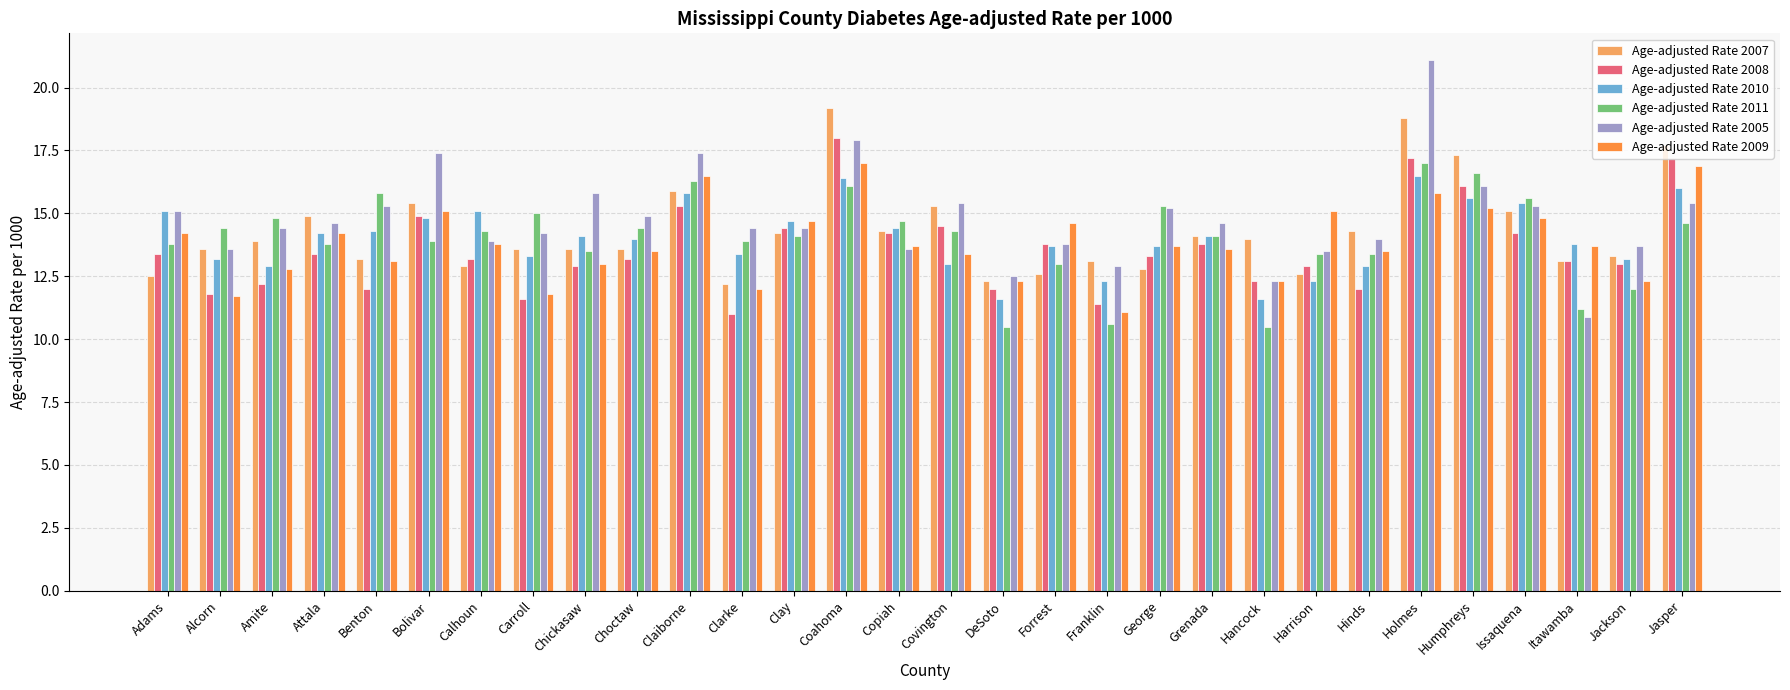

True or false: Age-adjusted Rate 2007 has a value of 6.6 at Attala.

False